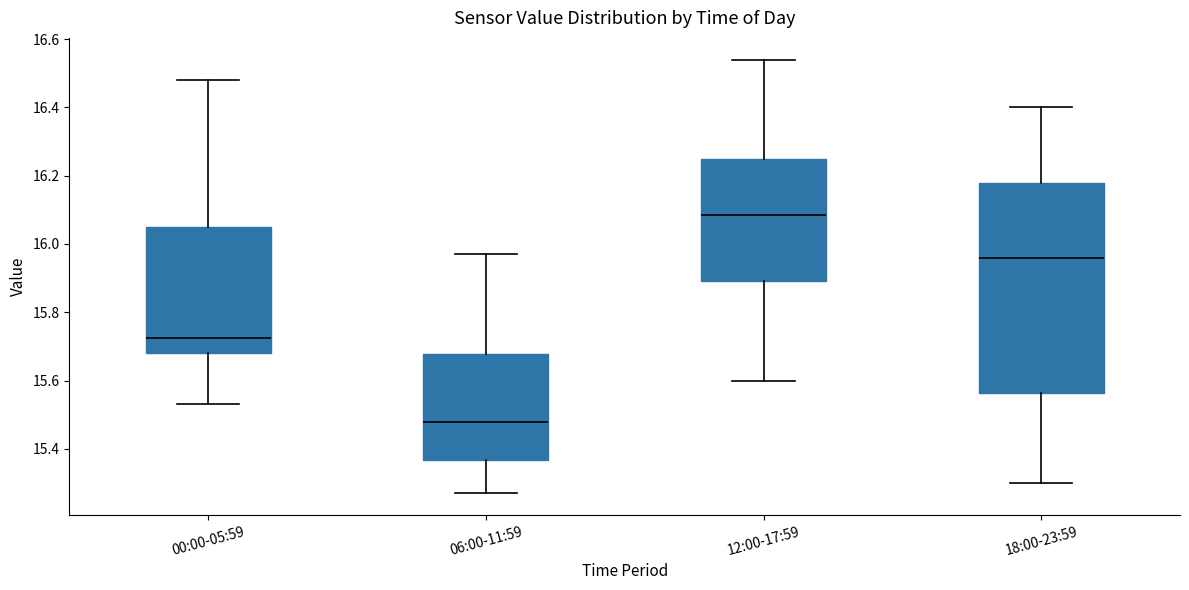

Reading left to right, read every box against the y-axis: the position of its median line, the range the box covers, and the ends of its whiskers. The values are not printed on the chart, so give them approximately, as read against the axis.

00:00-05:59: median 15.72, box 15.68 to 16.06, whiskers 15.54 to 16.48
06:00-11:59: median 15.48, box 15.36 to 15.68, whiskers 15.28 to 15.98
12:00-17:59: median 16.08, box 15.90 to 16.24, whiskers 15.60 to 16.54
18:00-23:59: median 15.96, box 15.56 to 16.18, whiskers 15.30 to 16.40